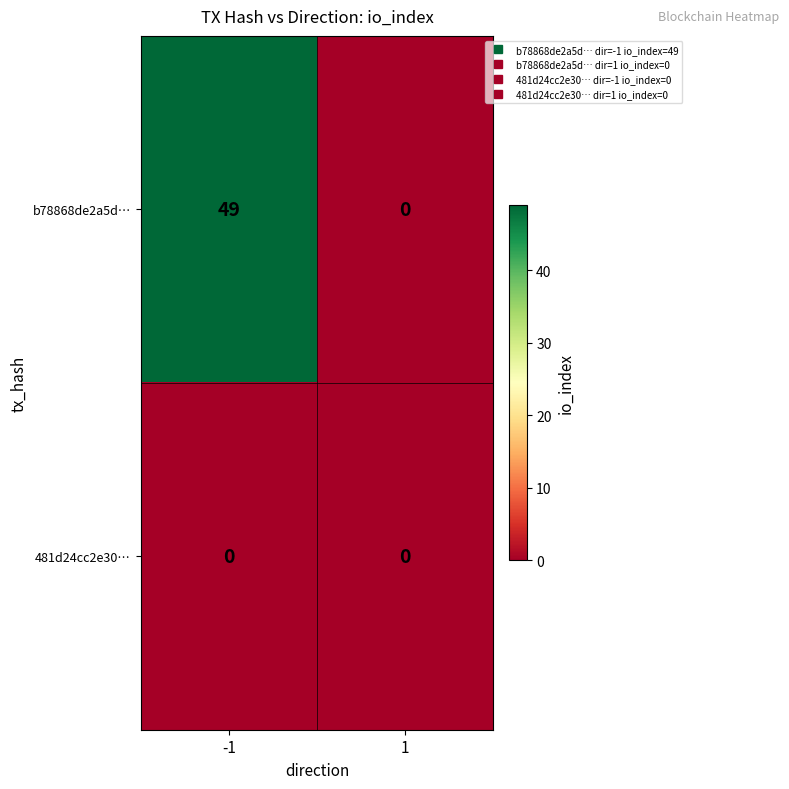

Read the b78868de2a5d… value at -1.

49